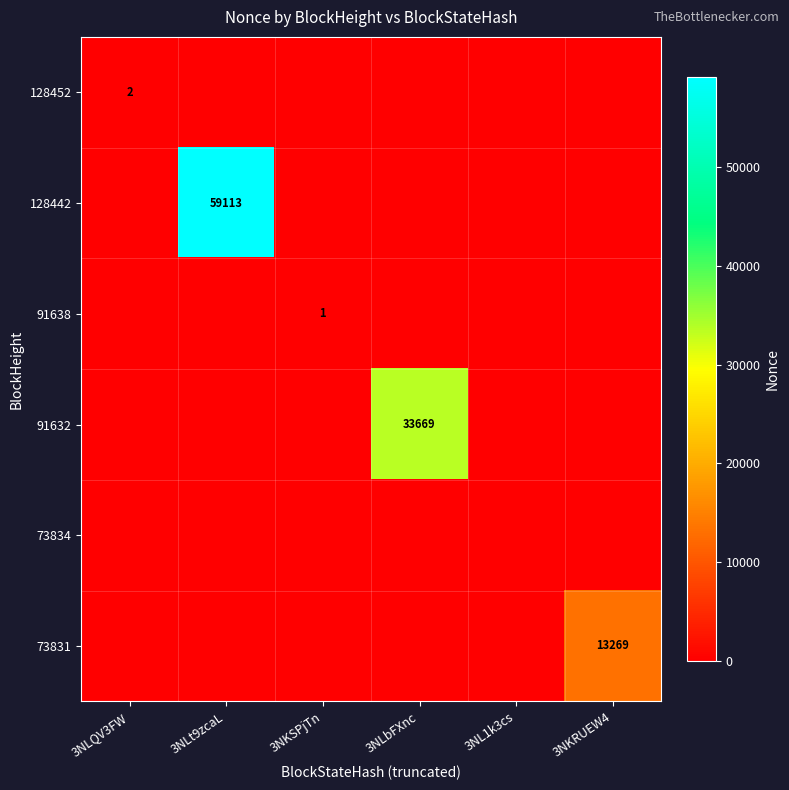

The 91632 series shows 33669 at 3NLbFXnc. True or false?

True